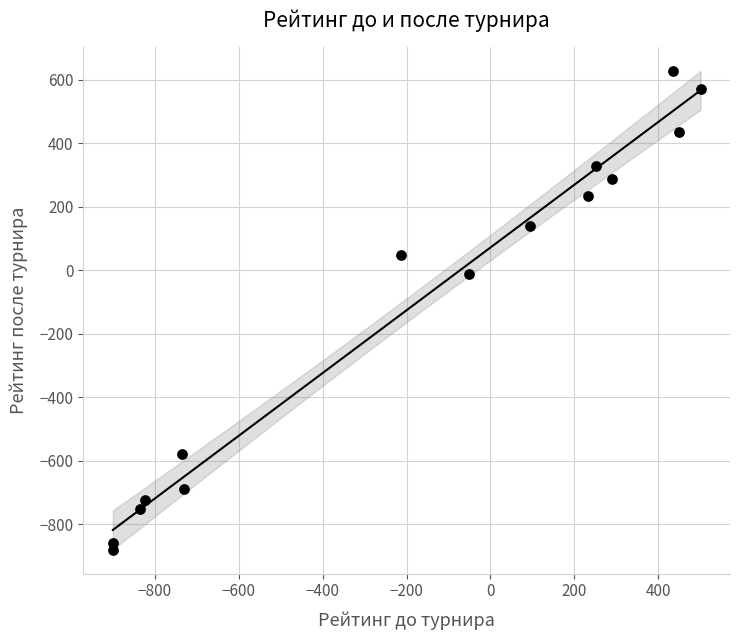

What is the range of Y values (max minus min)?

1508